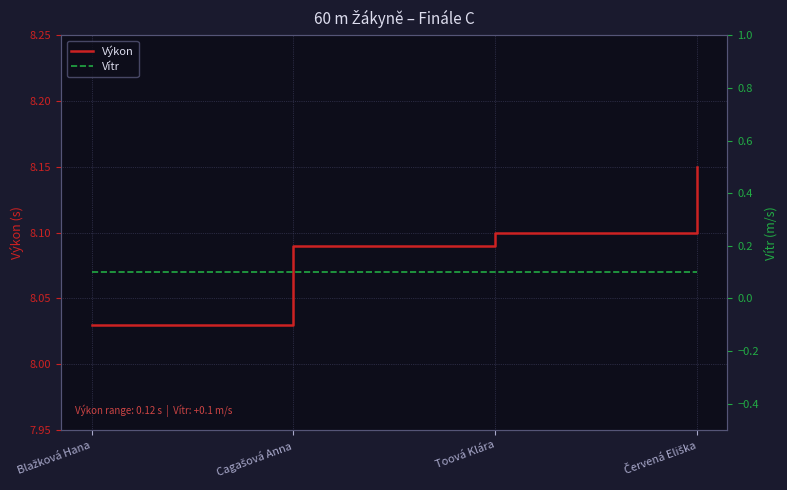

Reading left to right, transcribe all the data shown in this chart.

Výkon: 8.0	8.1	8.1	8.2
Vítr: 0.1	0.1	0.1	0.1